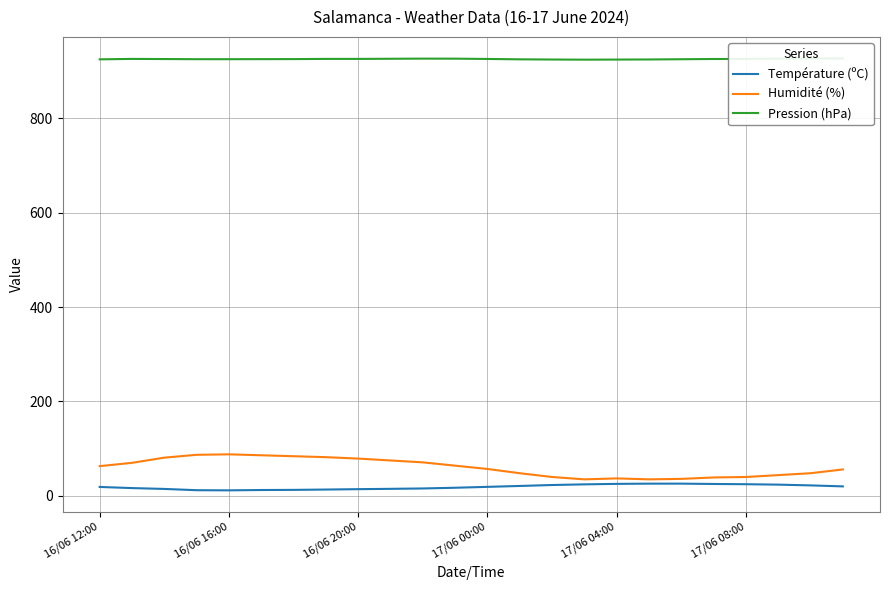

The value of Température (ºC) at 16/06 16:00 is 11.7. True or false?

True